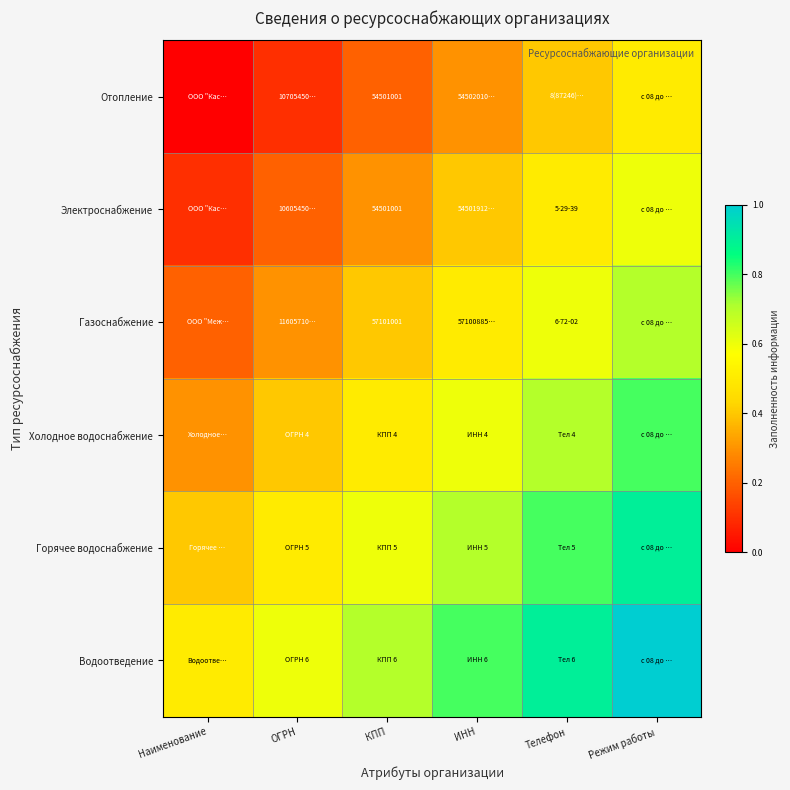

The value of Отопление at КПП is 84510965.5. True or false?

False